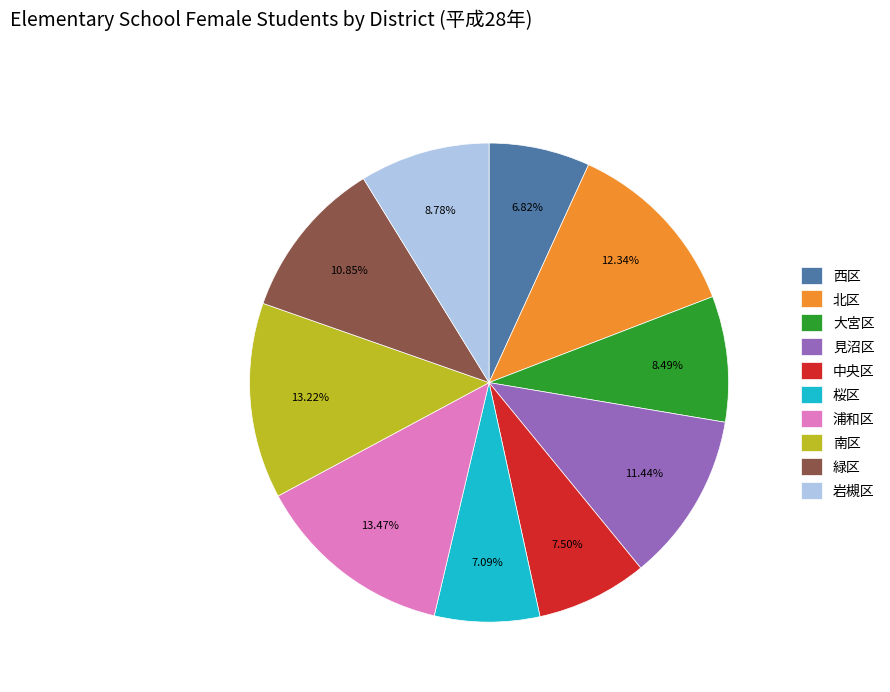

Is the sum of 中央区 and 緑区 greater than half?

No